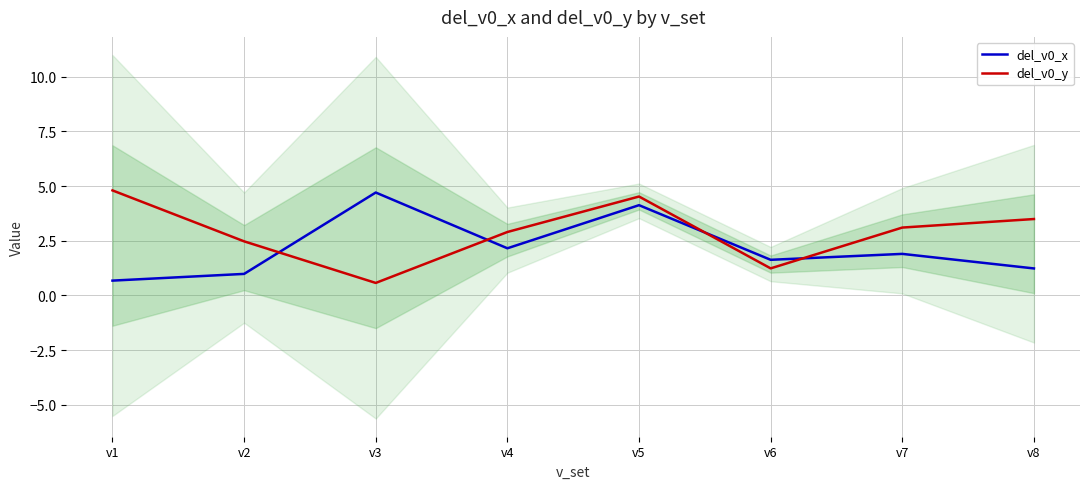

What are all the series names shown in the legend?

del_v0_x, del_v0_y